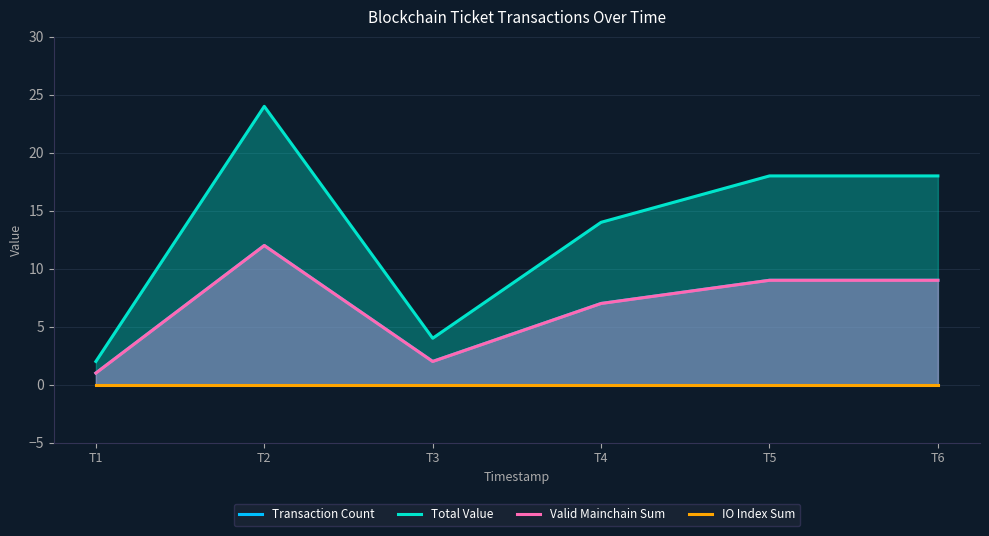

At which label does Transaction Count reach its peak?

T2